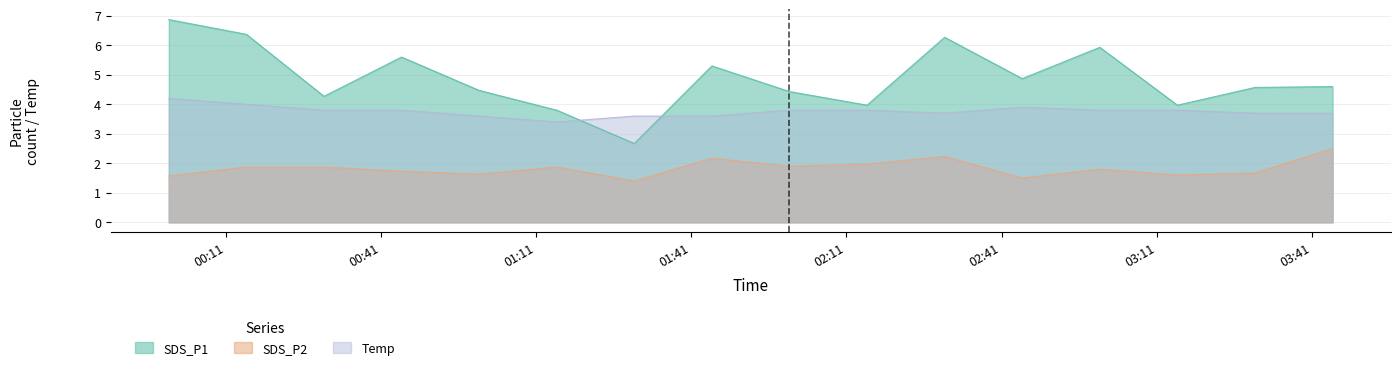

Count the number of categories in the chart.

16